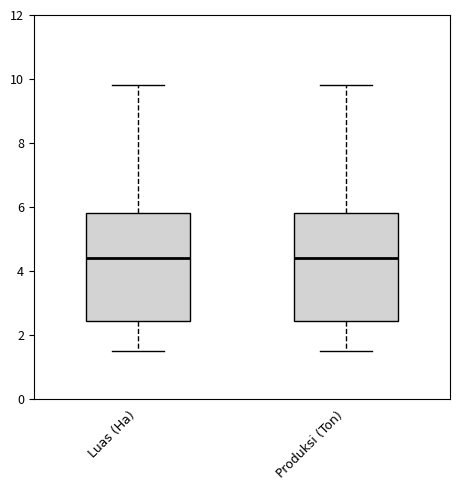

Where does the upper whisker of the box for Produksi (Ton) end on the y-axis? The values are not printed on the chart, so give them approximately, as read against the axis.

9.8